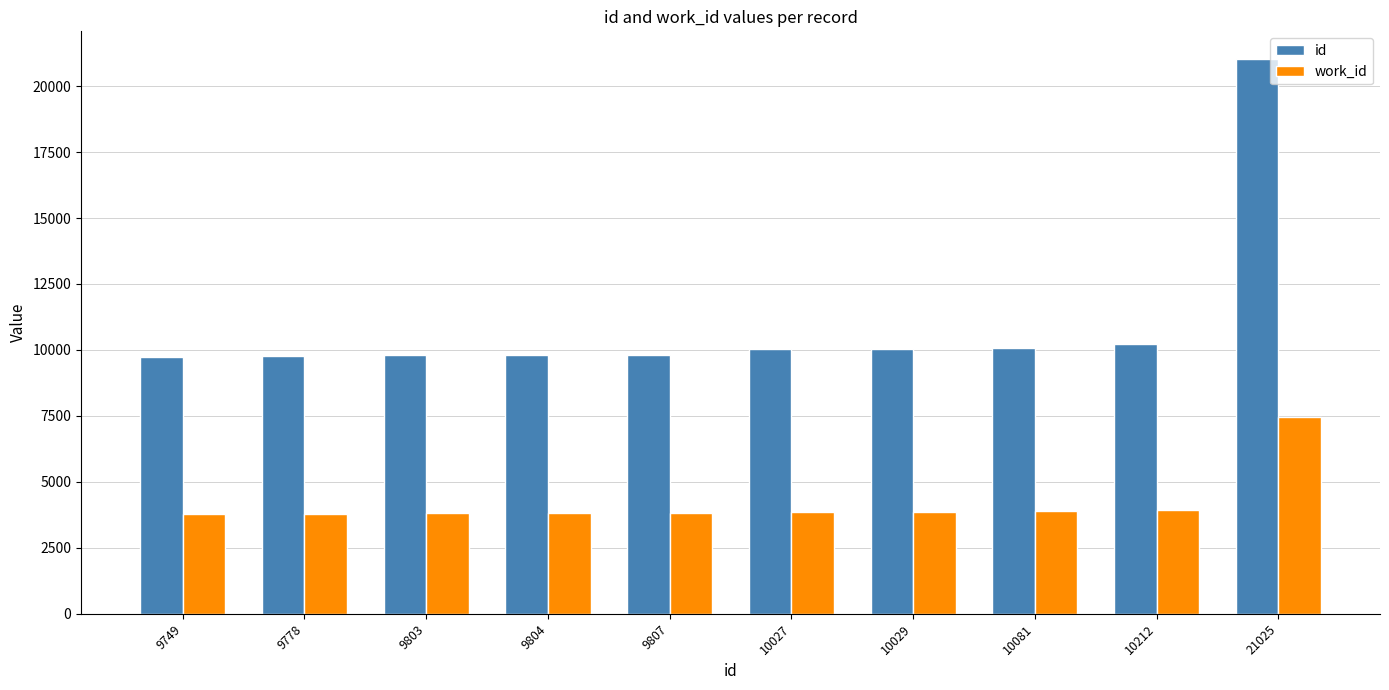

List the series in order of their peak value, lowest first.

work_id, id